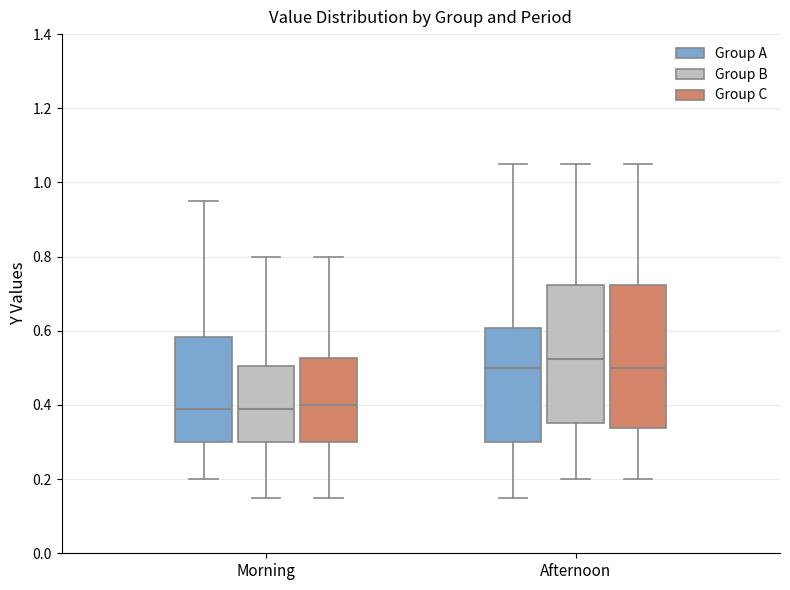

Reading left to right, transcribe this box plot: for each box, give where its median line is, the range the box spans, and where its two whiskers end, as read against the y-axis. The values are not printed on the chart, so give them approximately, as read against the axis.

Morning (Group A): median 0.40, box 0.30 to 0.58, whiskers 0.20 to 0.96
Morning (Group B): median 0.40, box 0.30 to 0.50, whiskers 0.16 to 0.80
Morning (Group C): median 0.40, box 0.30 to 0.52, whiskers 0.16 to 0.80
Afternoon (Group A): median 0.50, box 0.30 to 0.60, whiskers 0.16 to 1.06
Afternoon (Group B): median 0.52, box 0.36 to 0.72, whiskers 0.20 to 1.06
Afternoon (Group C): median 0.50, box 0.34 to 0.72, whiskers 0.20 to 1.06